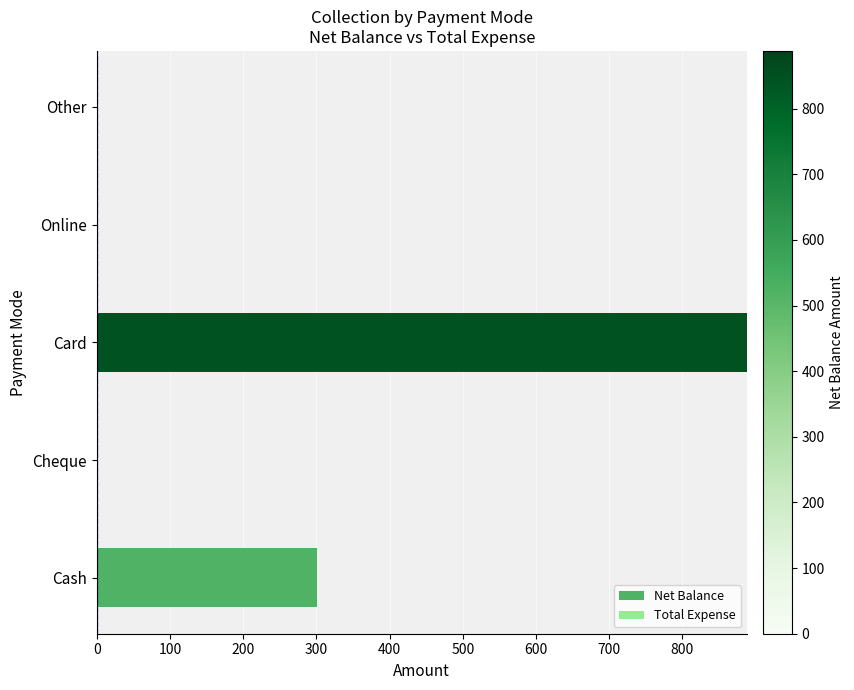

Reading bottom to top, what are all the values shown in this chart?

Cash=301	Cheque=0	Card=888	Online=0	Other=0